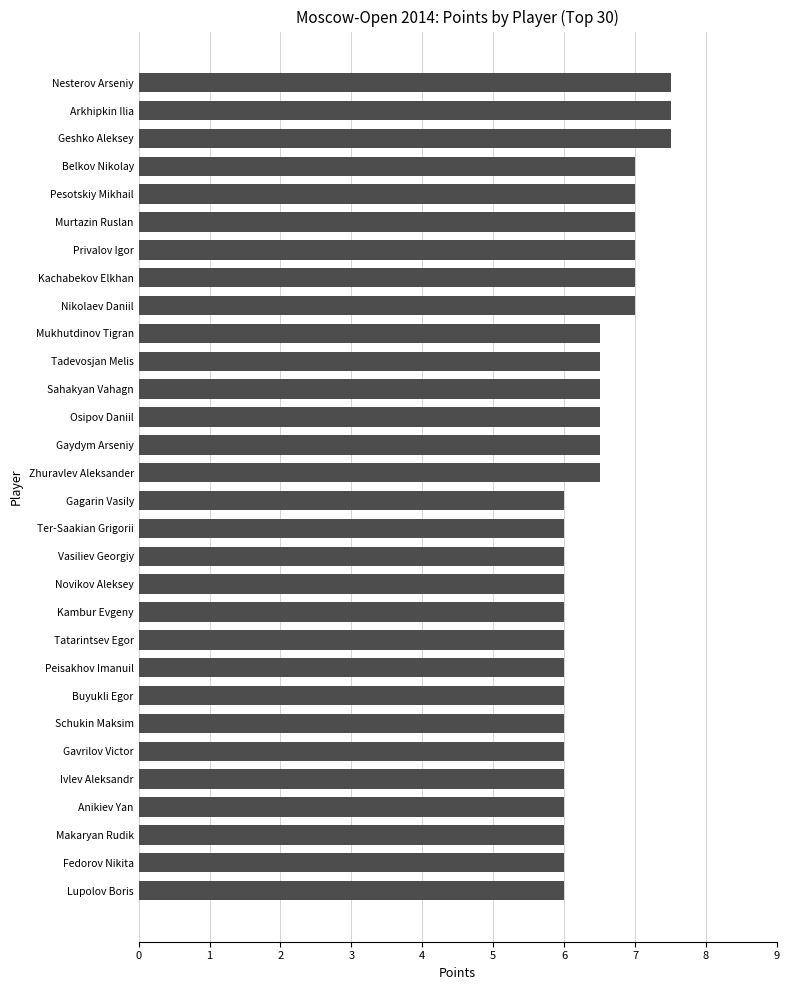

True or false: the data shows 6.0 at Schukin Maksim.

True